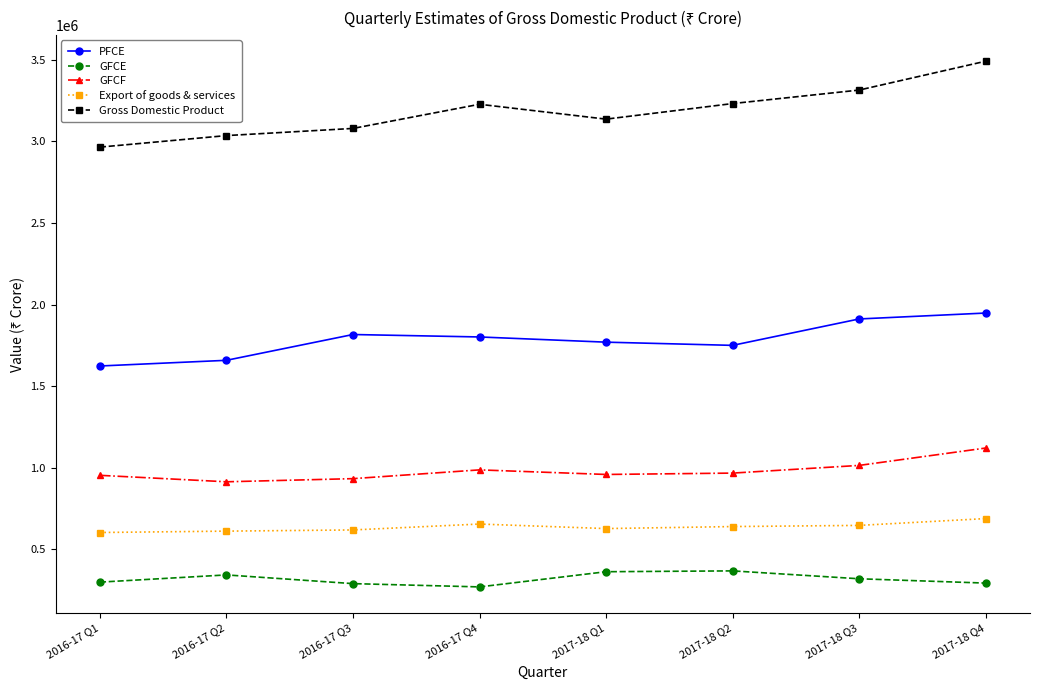

What is the lowest value of the GFCF series?

913935